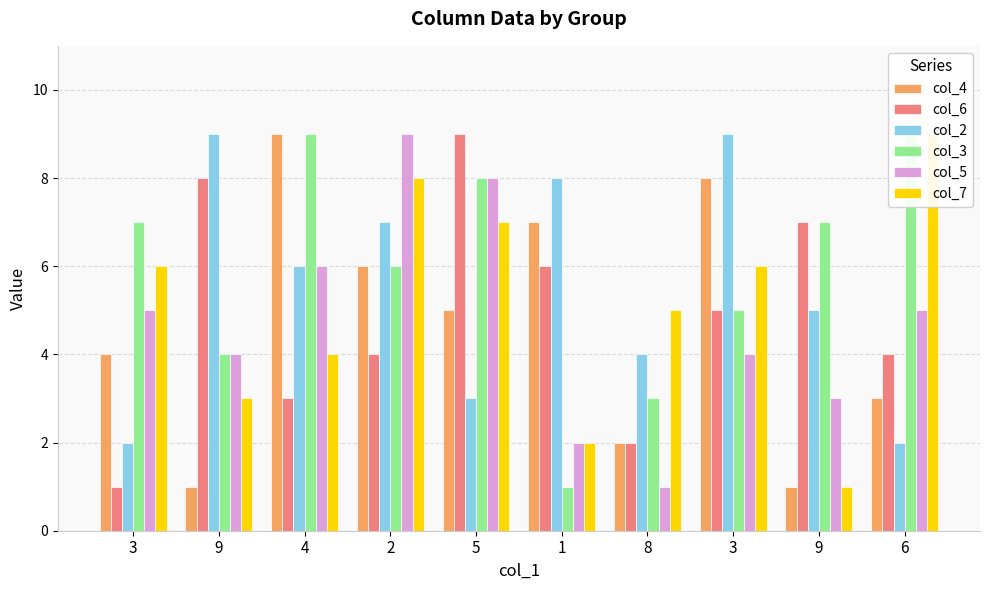

What is the label of the 2nd bar from the left?

9